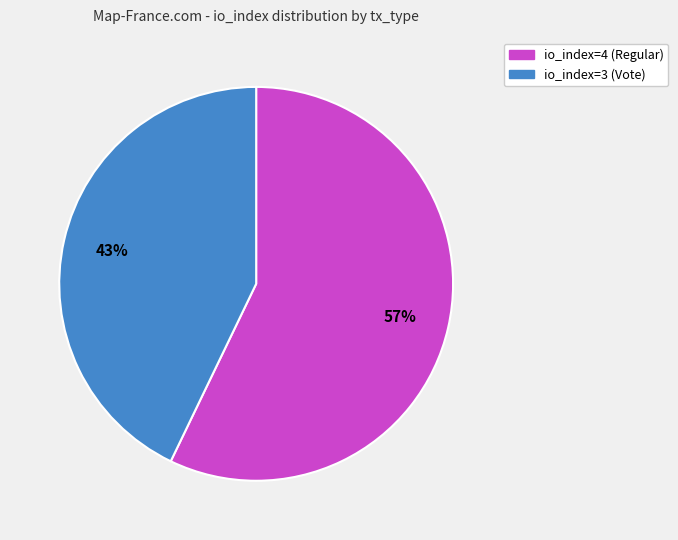

Does any single category account for the majority?

Yes